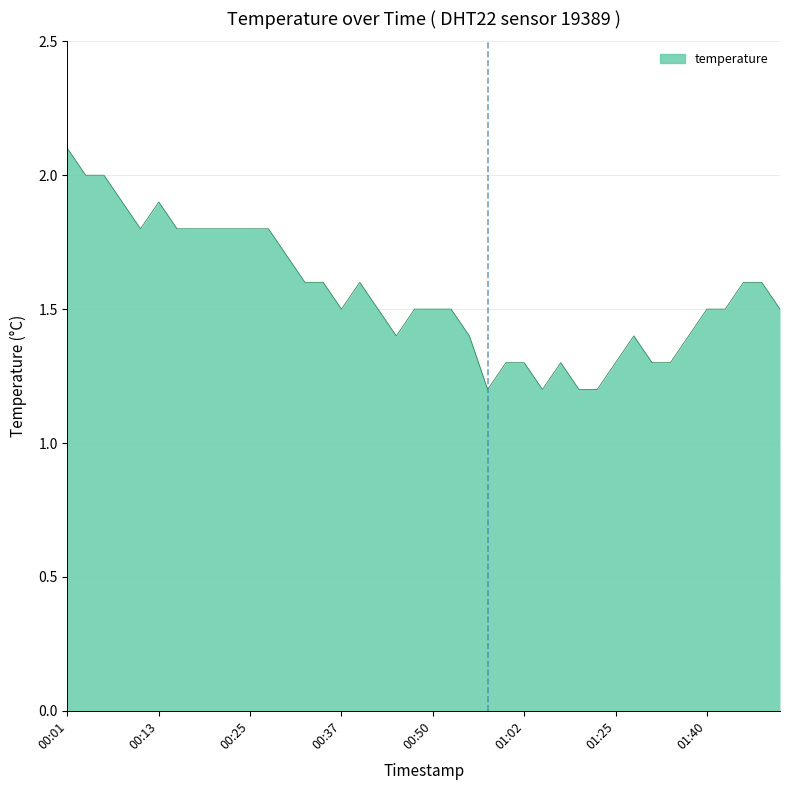

What is the maximum value shown in the chart?

2.1